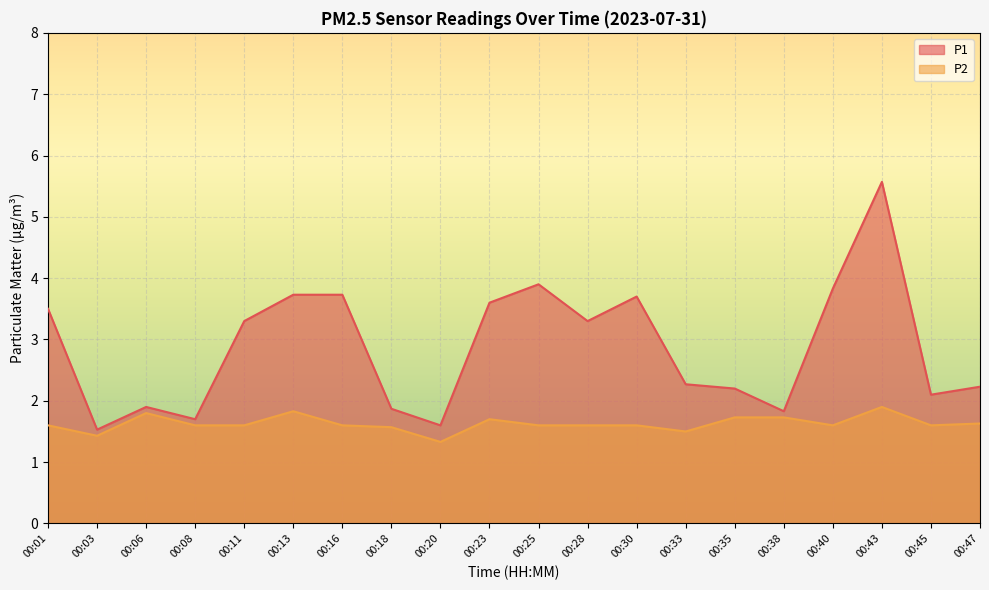

Reading left to right, extract all data points from this chart.

P1: 00:01=3.5	00:03=1.5	00:06=1.9	00:08=1.7	00:11=3.3	00:13=3.7	00:16=3.7	00:18=1.9	00:20=1.6	00:23=3.6	00:25=3.9	00:28=3.3	00:30=3.7	00:33=2.3	00:35=2.2	00:38=1.8	00:40=3.8	00:43=5.6	00:45=2.1	00:47=2.2
P2: 00:01=1.6	00:03=1.4	00:06=1.8	00:08=1.6	00:11=1.6	00:13=1.8	00:16=1.6	00:18=1.6	00:20=1.3	00:23=1.7	00:25=1.6	00:28=1.6	00:30=1.6	00:33=1.5	00:35=1.7	00:38=1.7	00:40=1.6	00:43=1.9	00:45=1.6	00:47=1.6